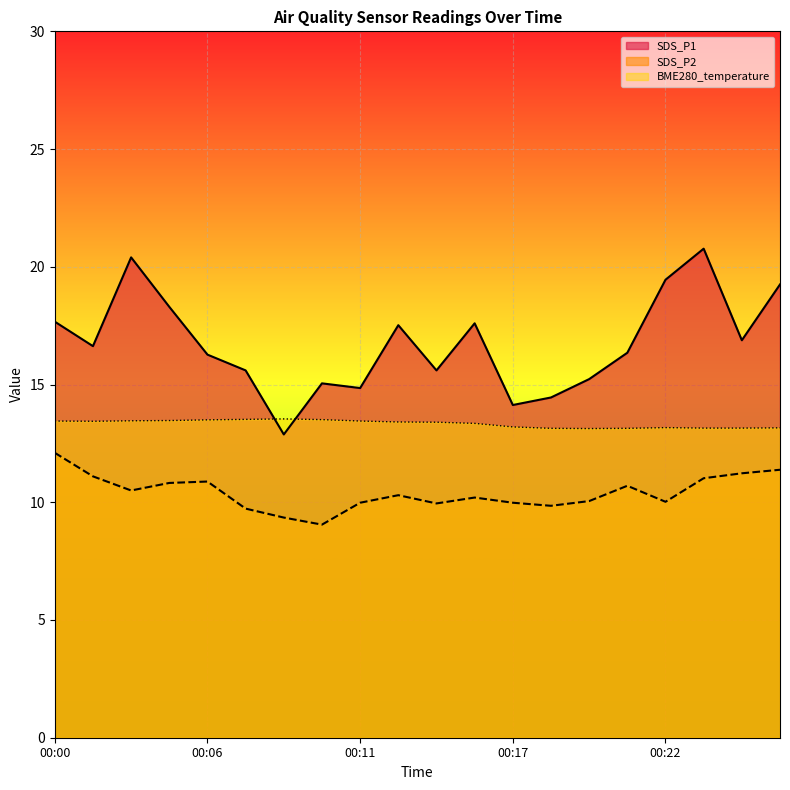

How many points are higher than both their immediate neighbors (excluding endpoints)?

2